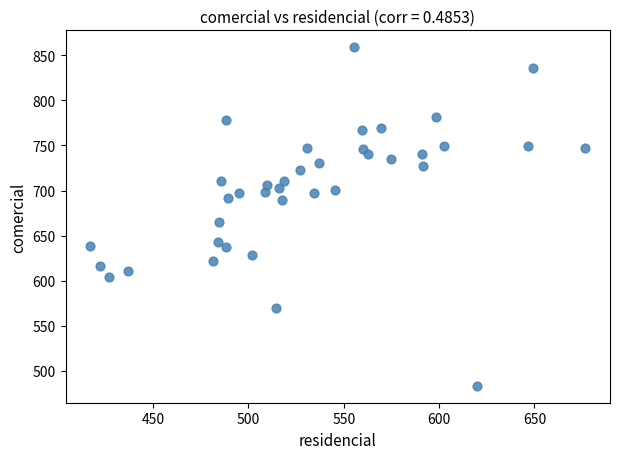

What is the range of X values (max minus min)?

259.7